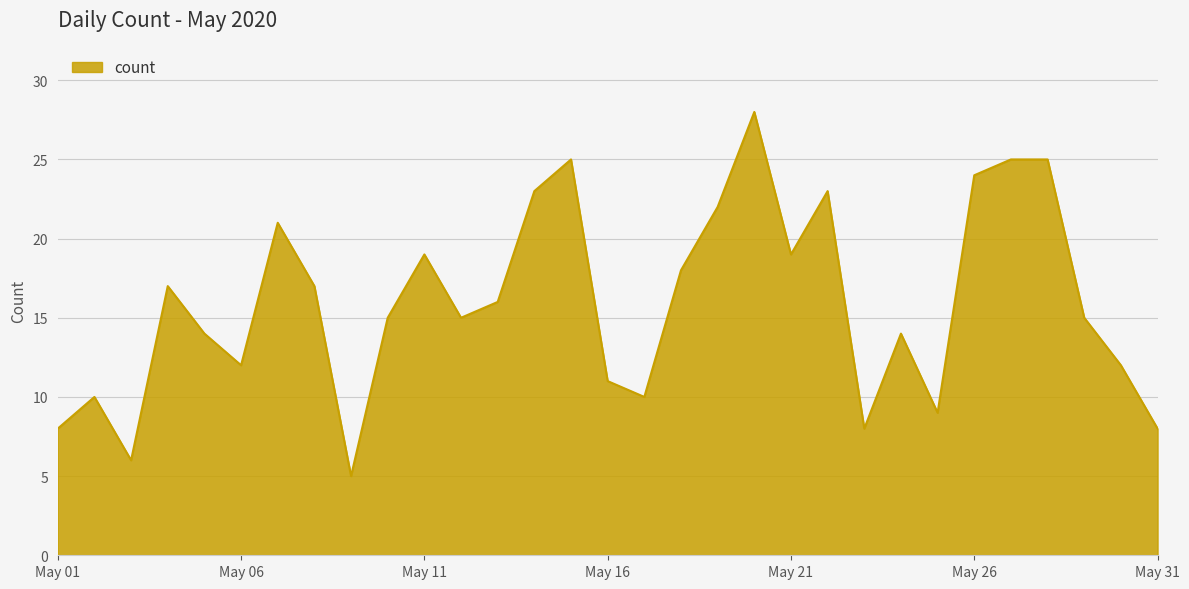

What is the smallest value displayed?

5